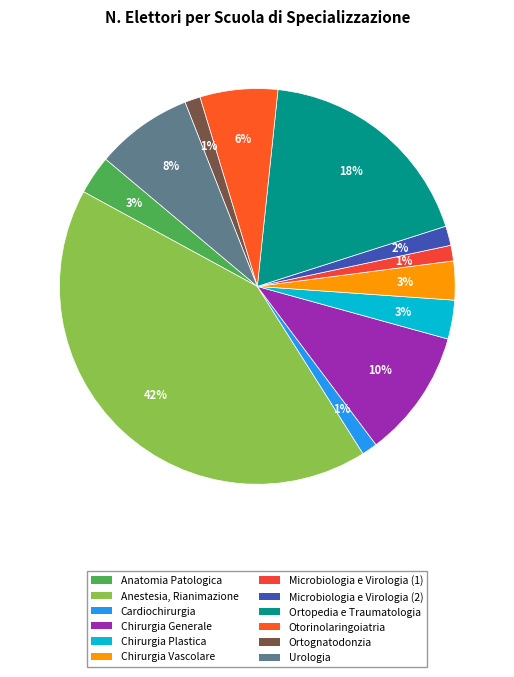

How many slices are in this pie chart?

12